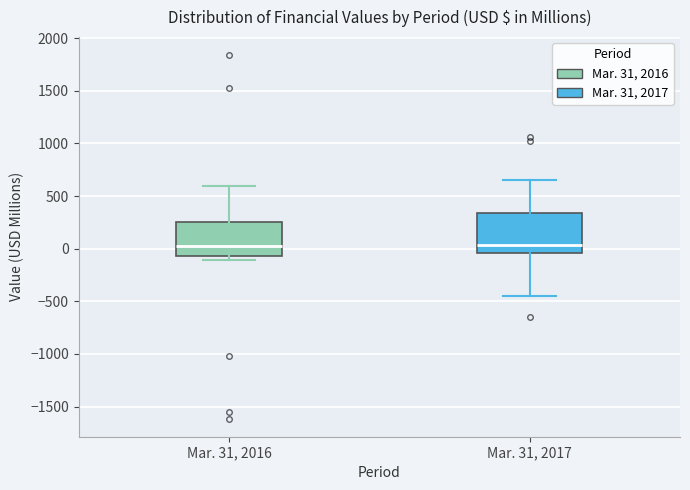

Reading left to right, read every box against the y-axis: the position of its median line, the range the box covers, and the ends of its whiskers. The values are not printed on the chart, so give them approximately, as read against the axis.

Mar. 31, 2016: median 0, box -50 to 250, whiskers -100 to 600
Mar. 31, 2017: median 50, box -50 to 350, whiskers -450 to 650